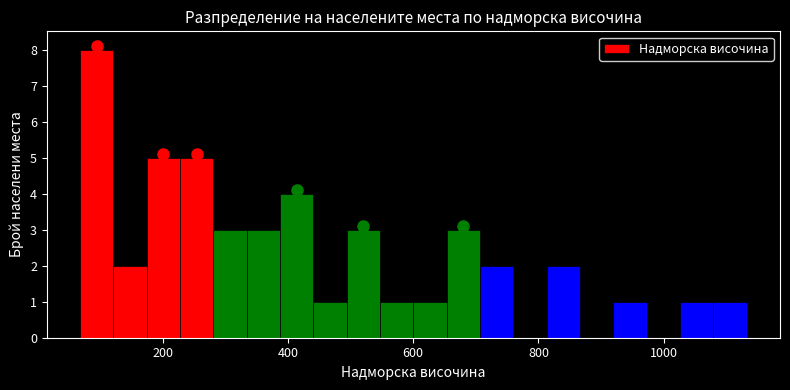

Read against the x-axis, roughly where is the centre of the tallest bar?

100